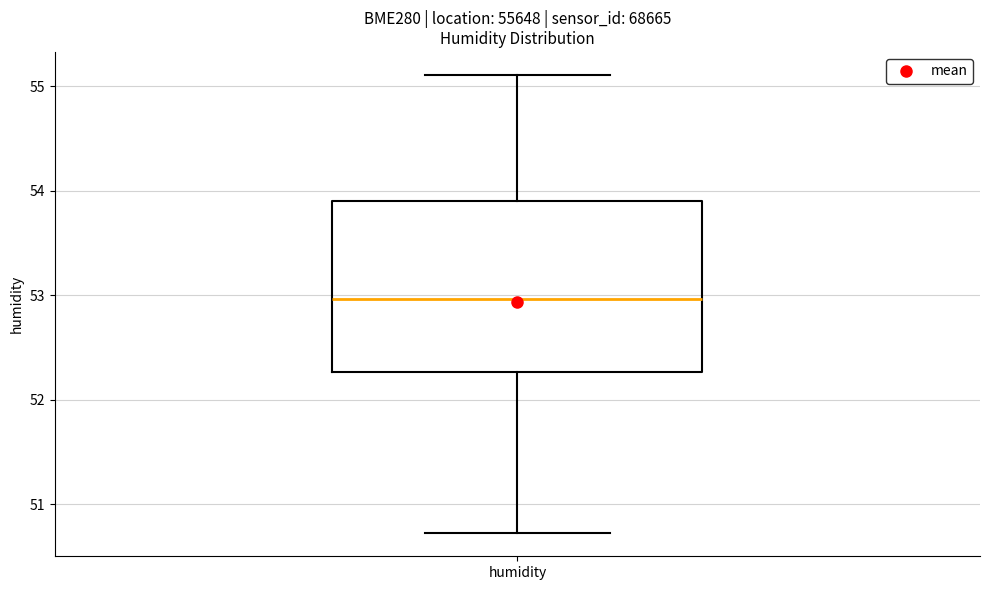

Read this box plot against the y-axis: the position of the median line, the range covered by the box, and the ends of both whiskers. The values are not printed on the chart, so give them approximately, as read against the axis.

median 53.0, box 52.3 to 53.9, whiskers 50.7 to 55.1